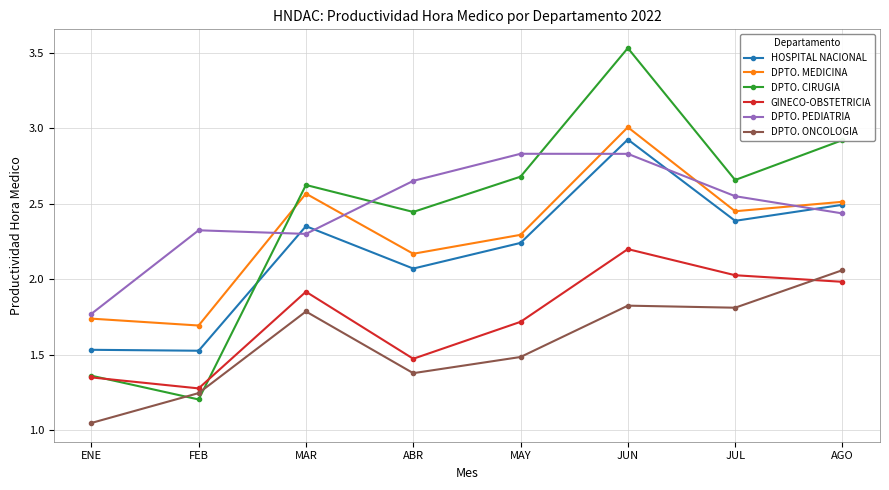

Rank the series by their maximum value, from lowest to highest.

DPTO. ONCOLOGIA, GINECO-OBSTETRICIA, DPTO. PEDIATRIA, HOSPITAL NACIONAL, DPTO. MEDICINA, DPTO. CIRUGIA